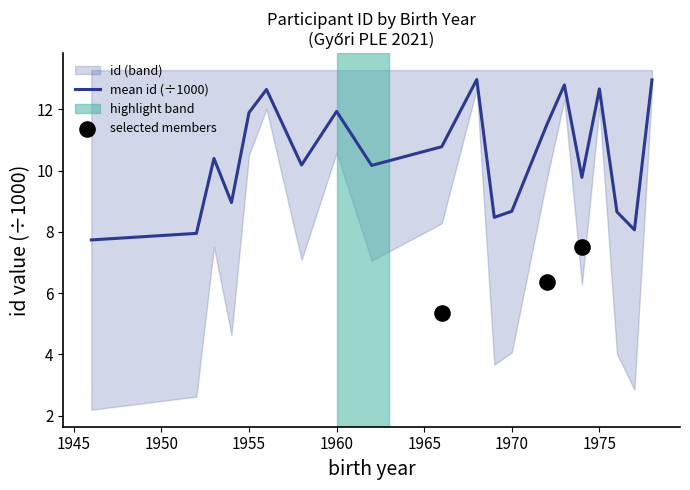

The mean id (÷1000) series shows 12.7 at 1975. True or false?

True